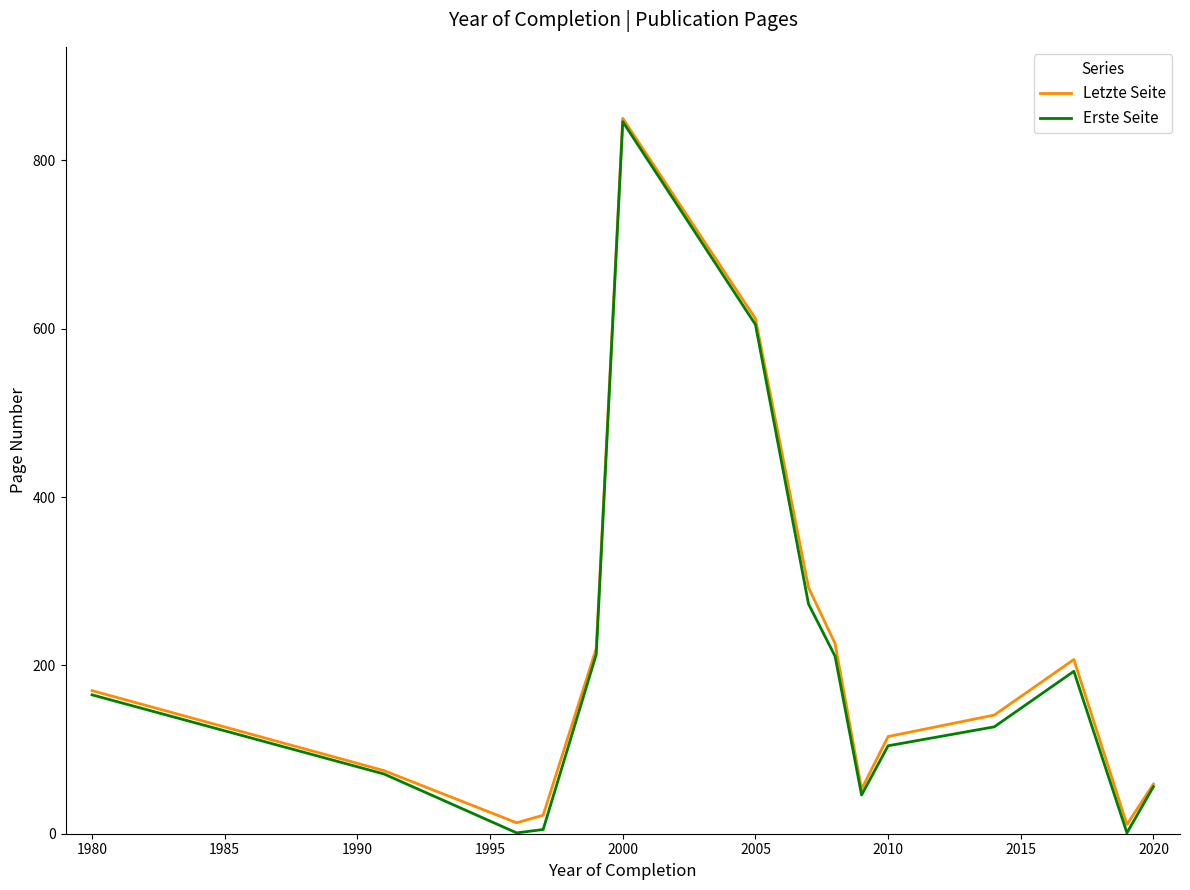

Is this an area chart (filled region under the line)?

No